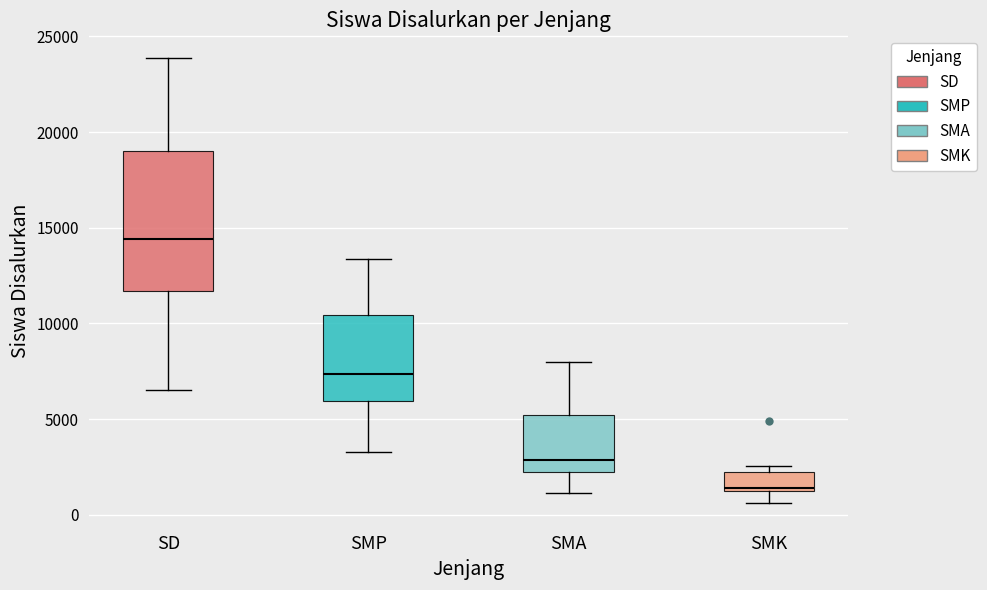

Where is the upper edge of the box for SMA on the y-axis? The values are not printed on the chart, so give them approximately, as read against the axis.

5000